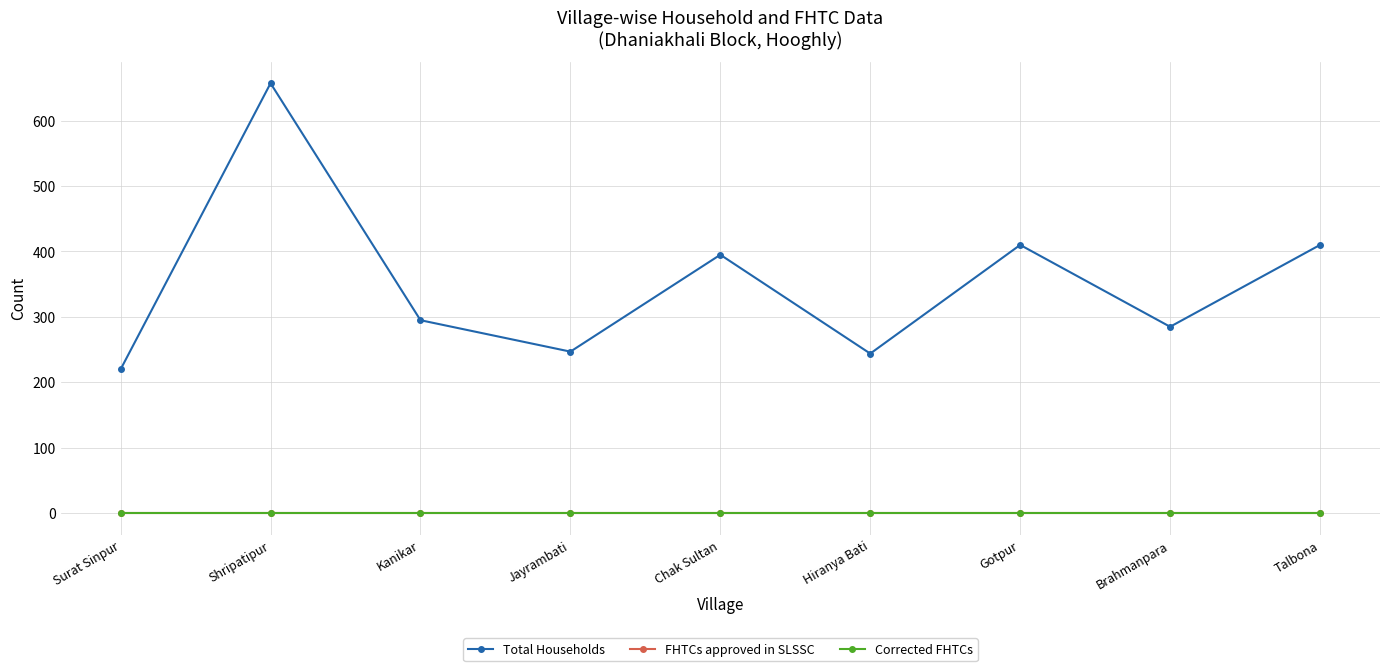

Is this an area chart (filled region under the line)?

No